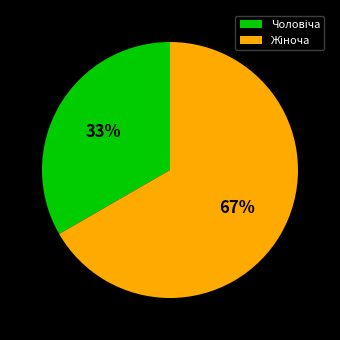

Is there any slice that represents more than half of the pie?

Yes